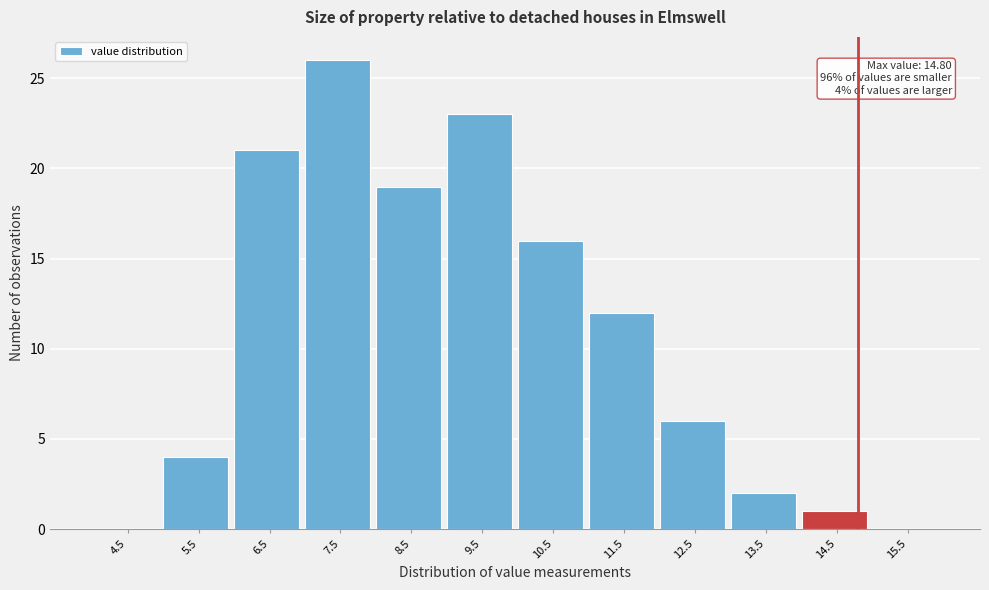

Over which range of the x-axis is the bar tallest?

7 to 8